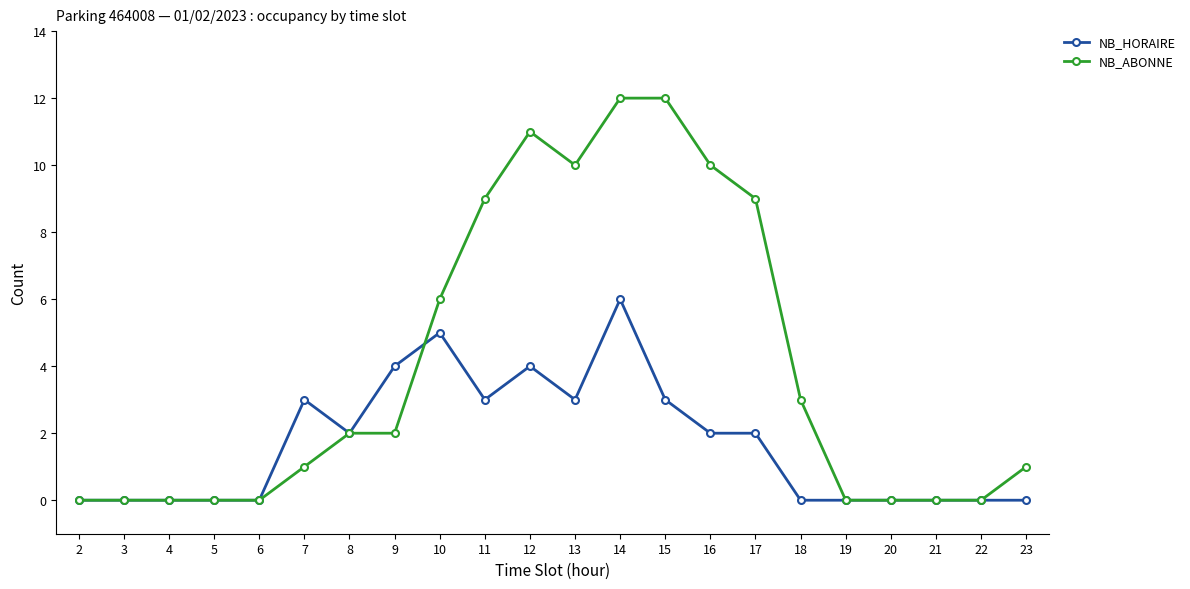

True or false: NB_HORAIRE has a value of -4 at 21.

False